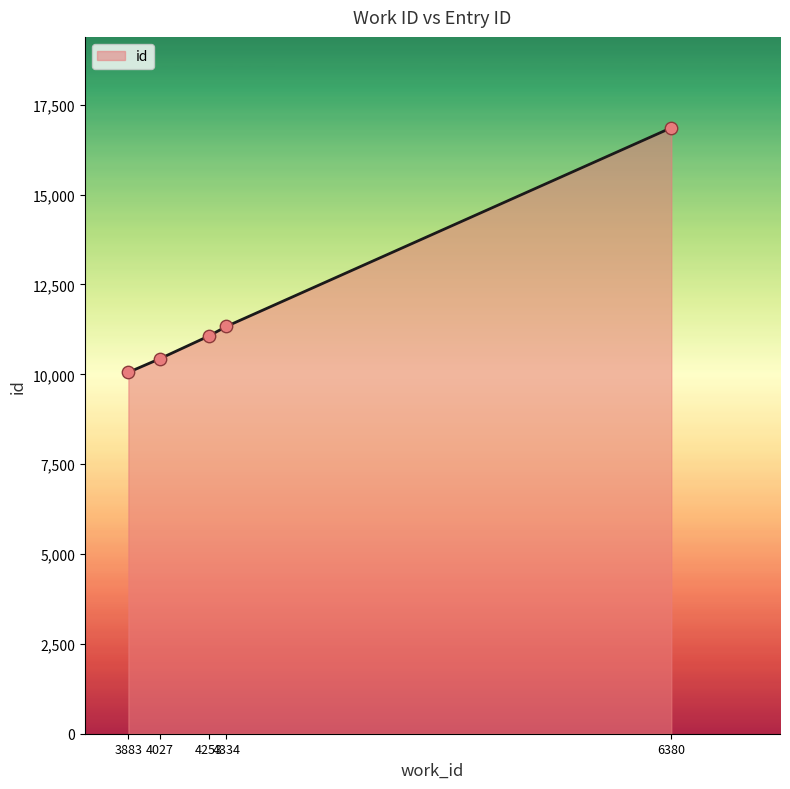

Between 3883 and 6380, which is larger?

6380